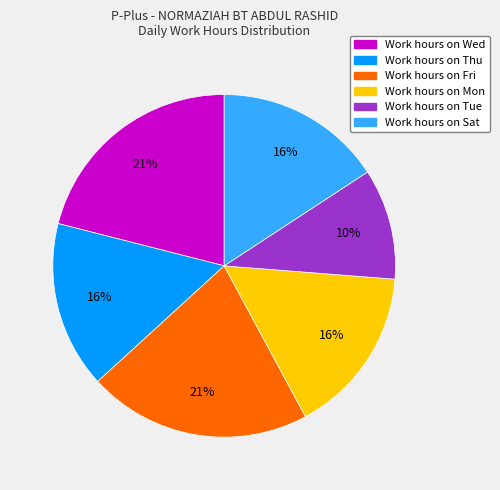

Is there a majority slice in this chart?

No